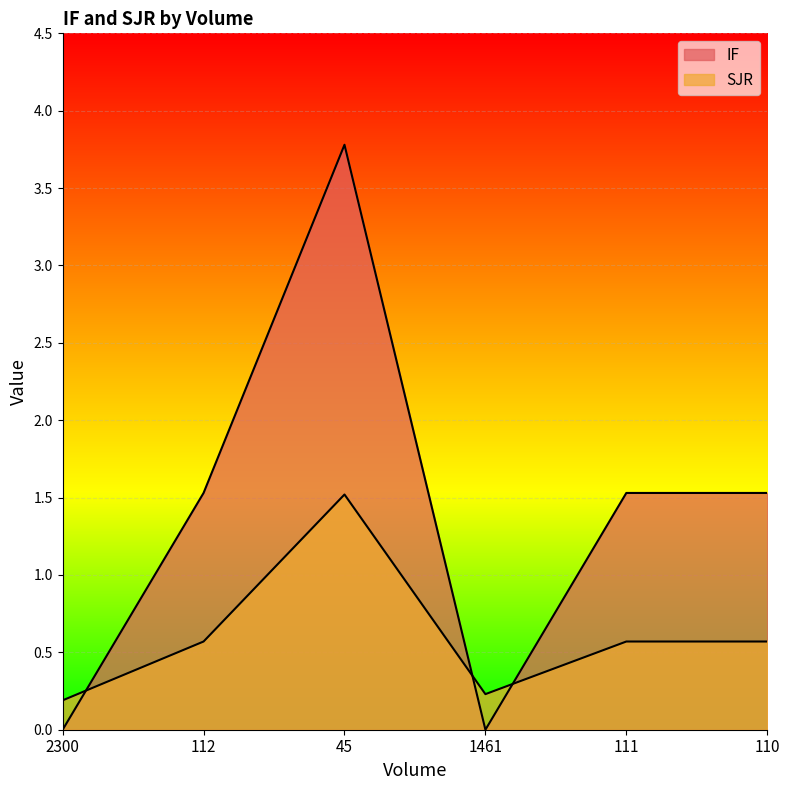

At how many categories does at least one series exceed 0?

6